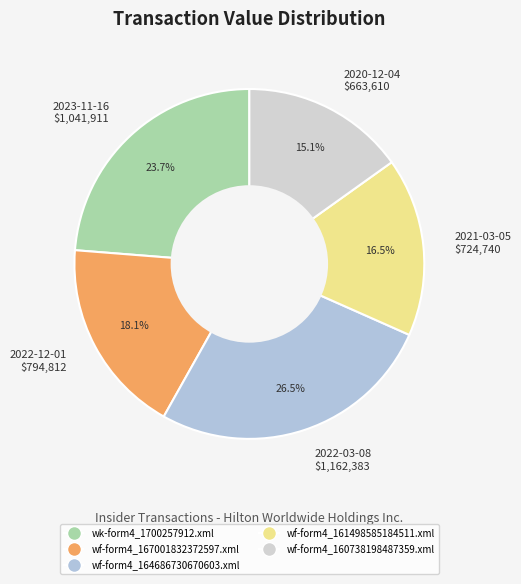

Count the number of slices in the pie.

5